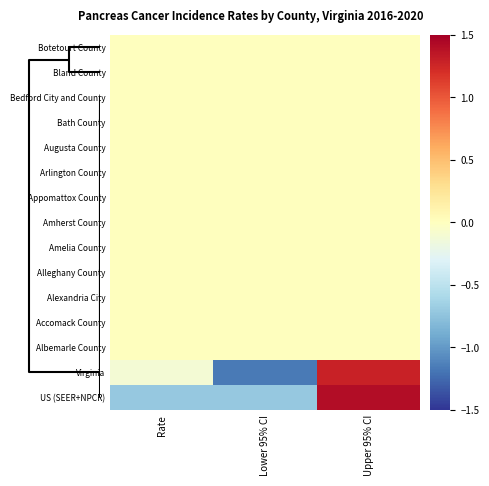

List the series in order of their peak value, highest first.

US (SEER+NPCR), Virginia, Botetourt County, Bland County, Bedford City and County, Bath County, Augusta County, Arlington County, Appomattox County, Amherst County, Amelia County, Alleghany County, Alexandria City, Accomack County, Albemarle County